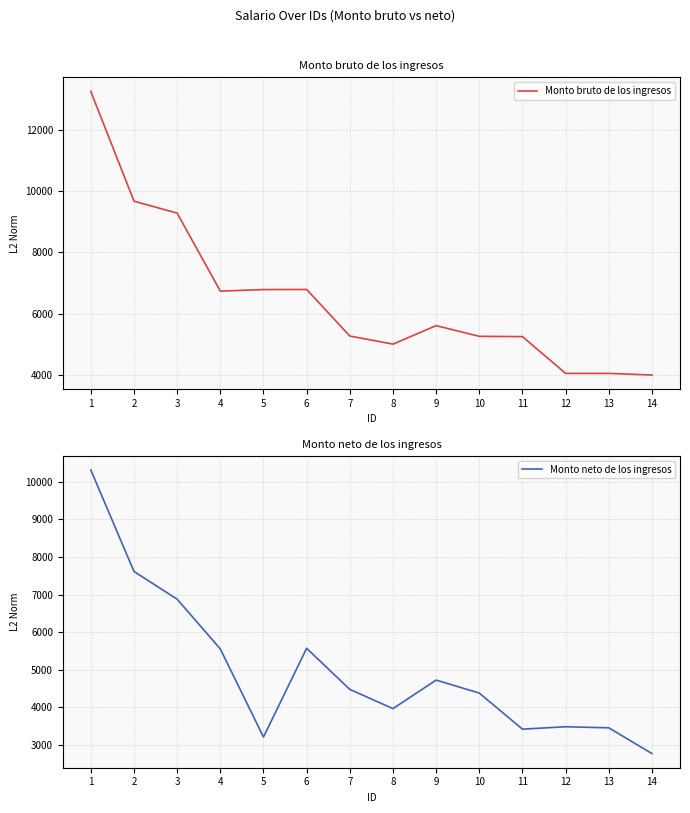

The value of Monto bruto de los ingresos at 13 is 6181.3. True or false?

False